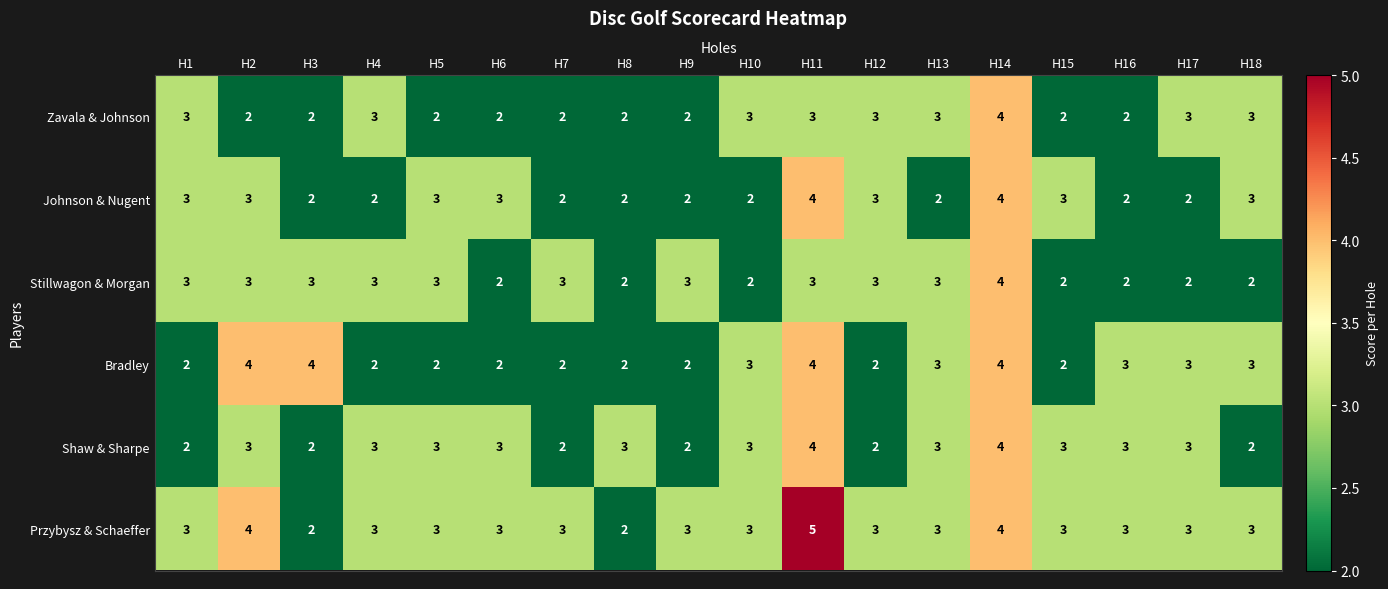

Which series has the largest range (max minus min)?

Przybysz & Schaeffer